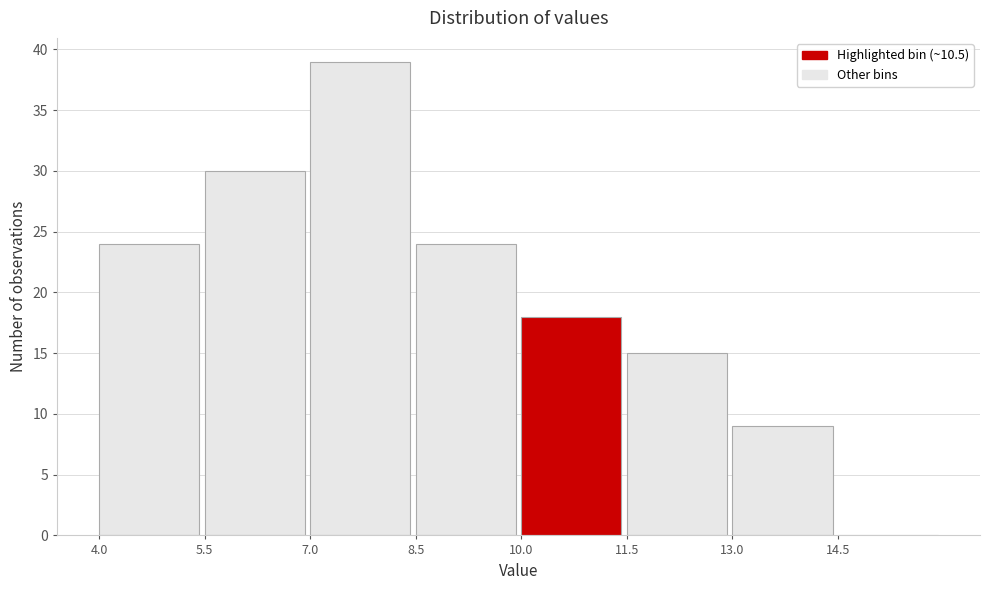

Reading left to right, list every bar in this chart as the range it spans on the x-axis followed by its height. Neither the bar edges nor the heights are printed on the chart, so give them approximately, as read against the axes.

4.0 to 5.5: 24
5.5 to 7.0: 30
7.0 to 8.5: 39
8.5 to 10.0: 24
10.0 to 11.5: 18
11.5 to 13.0: 15
13.0 to 14.5: 9
14.5 to 16.0: 0